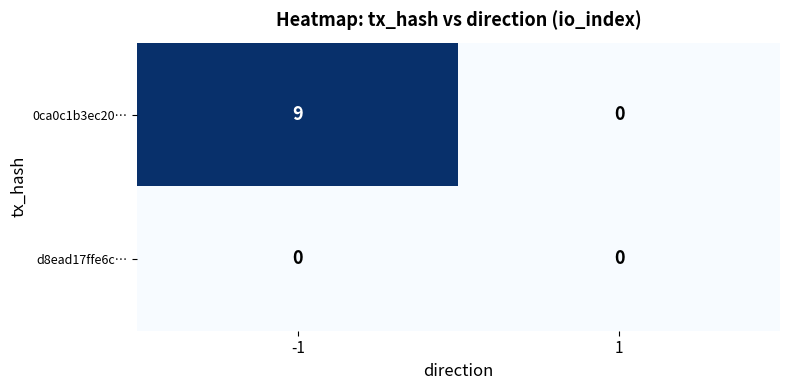

How many categories are shown in the chart?

2